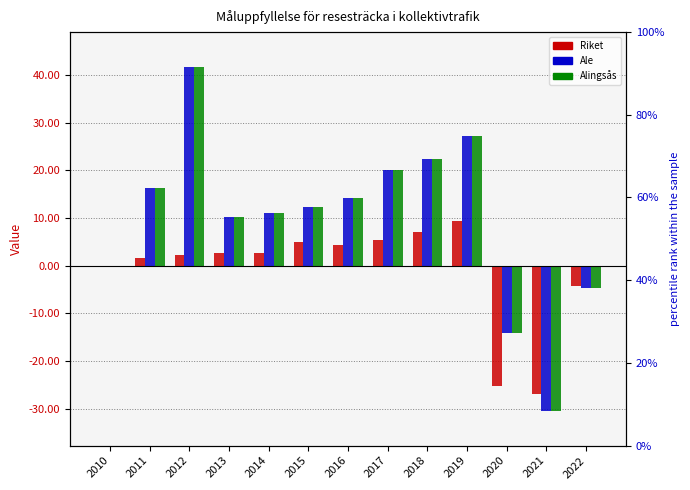

Between 2014 and 2020, which is larger?

2014